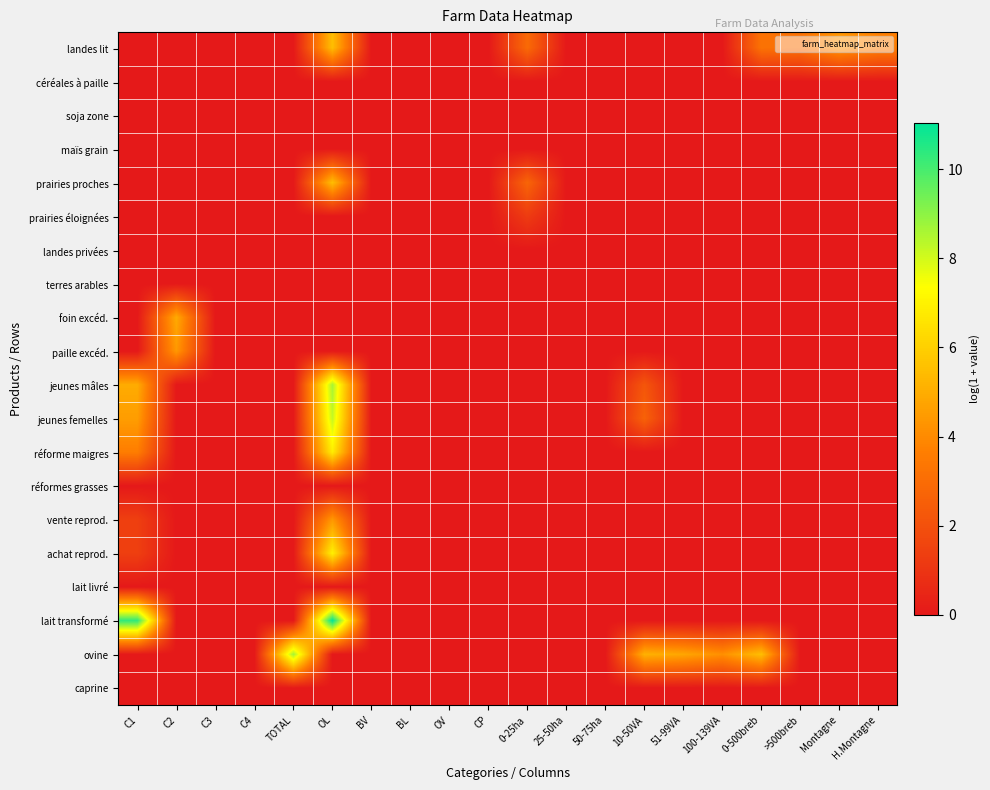

What is the difference between the highest and lowest values at C1?

10.3